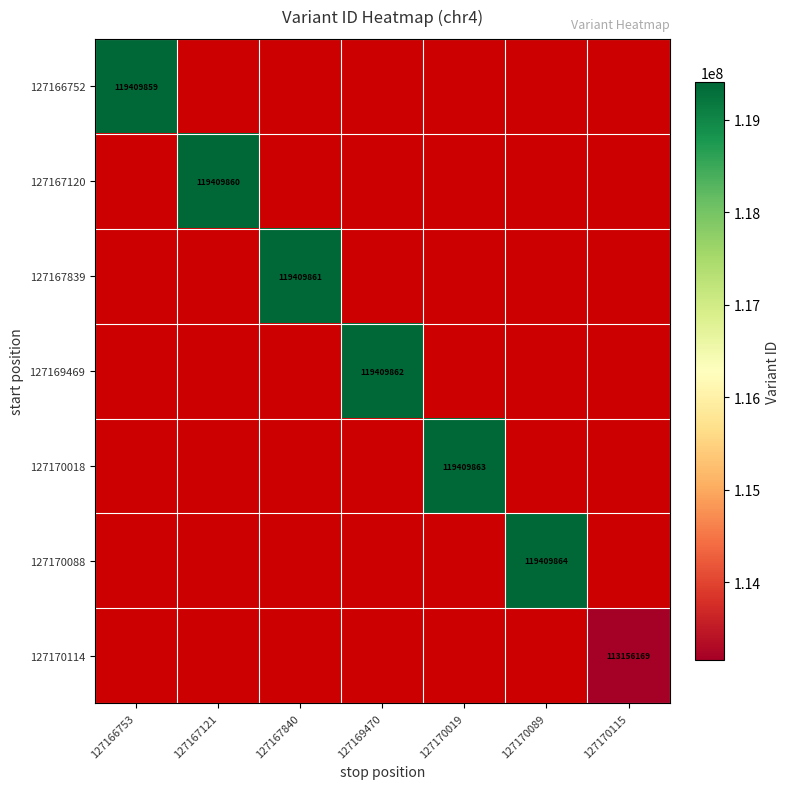

What is the maximum value for 127166752?

119409859.0